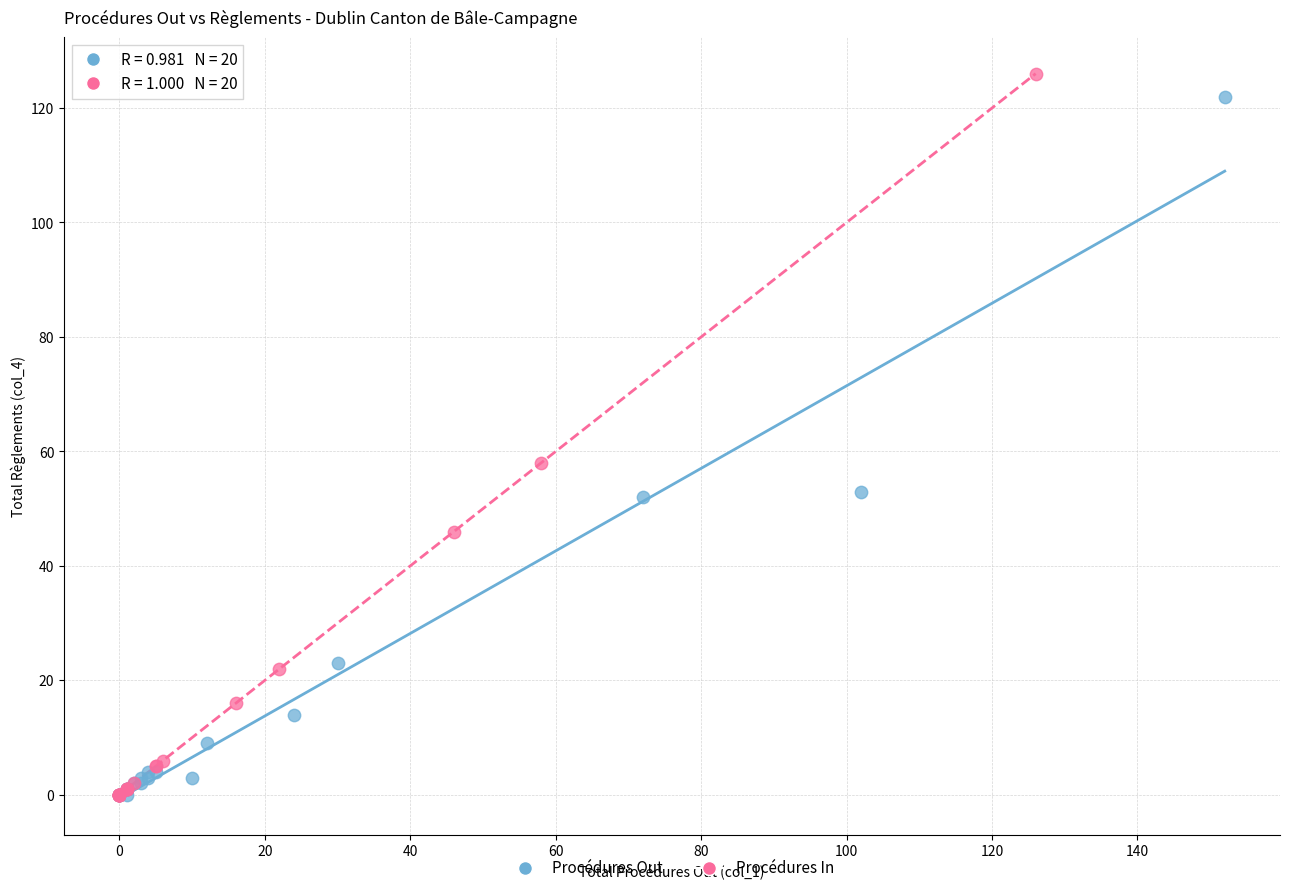

Which series contains the highest Y value?

Procédures In